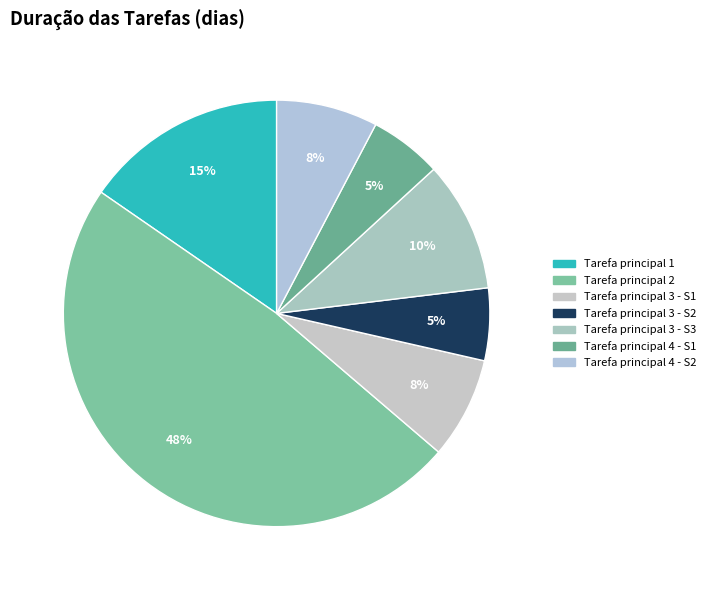

What is the smallest slice in the pie chart?

Tarefa principal 3 - S2